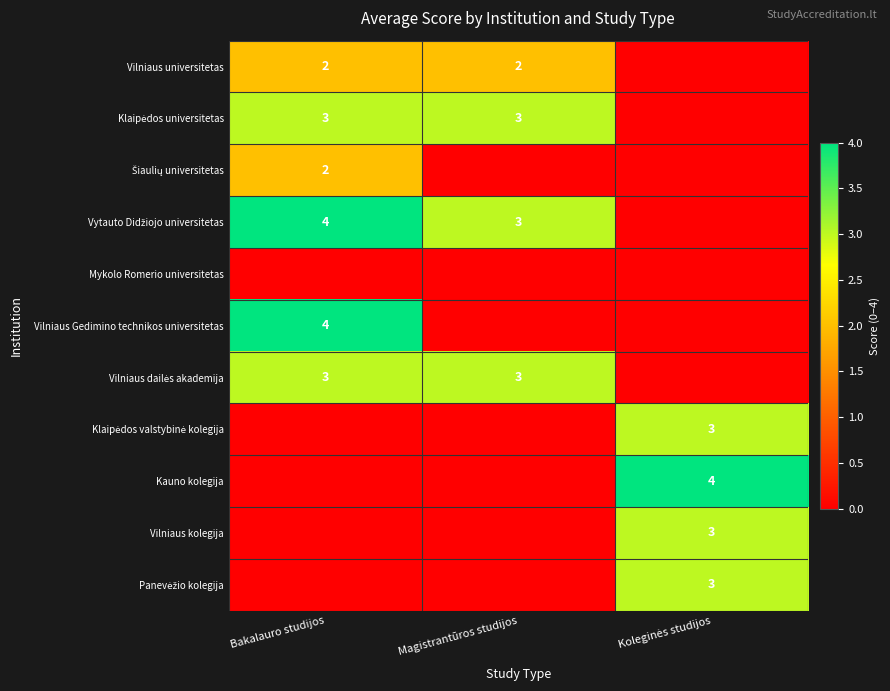

True or false: Vilniaus dailės akademija has a value of 3 at Bakalauro studijos.

True